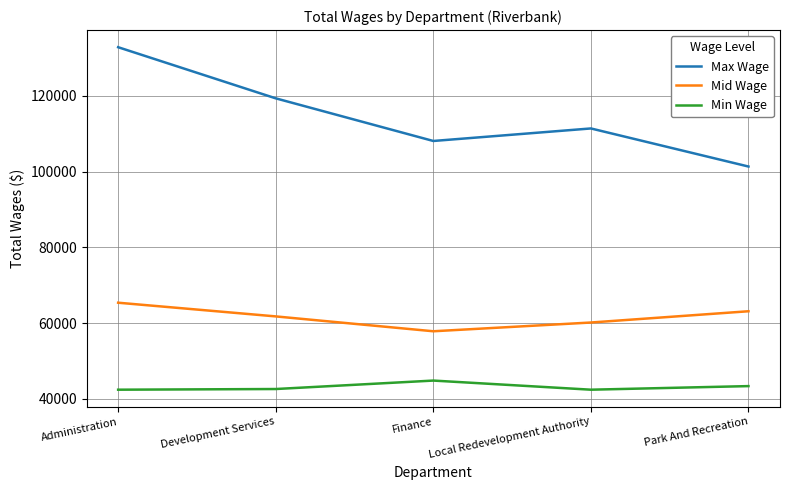

What is the maximum value shown in the chart?

132875